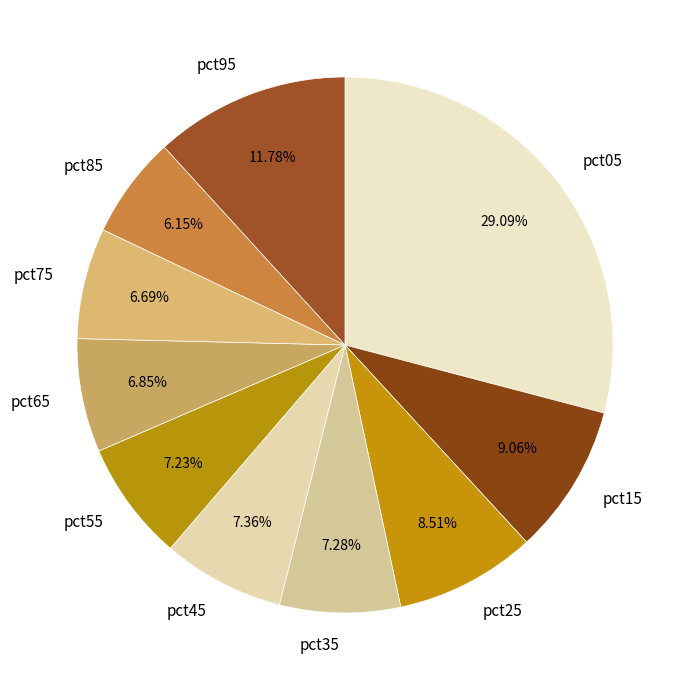

To the nearest percent, what portion does pct05 represent?

29%